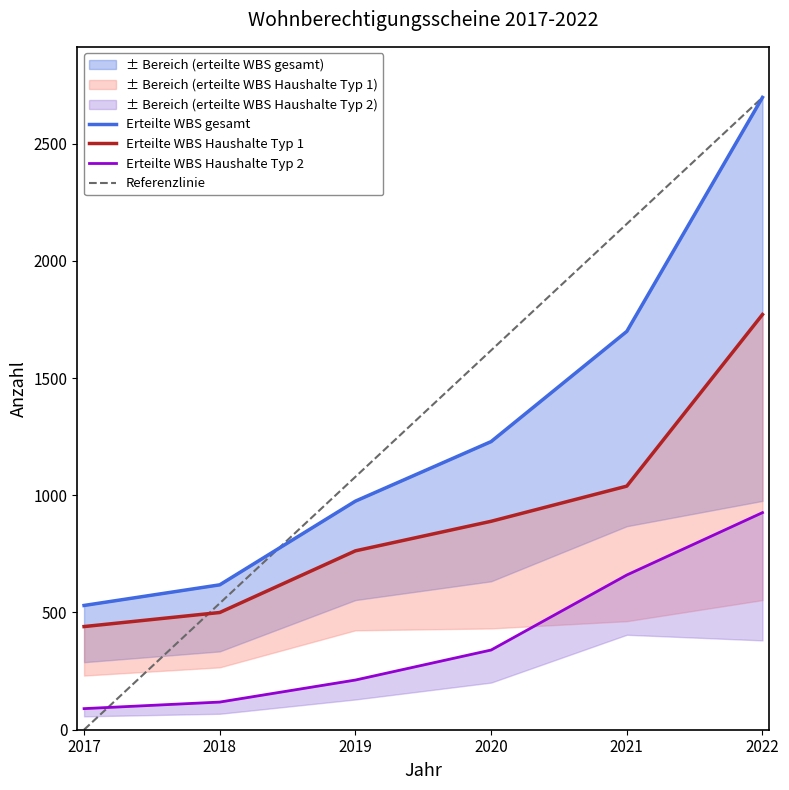

Reading left to right, list all the values displayed in this chart.

Erteilte WBS gesamt: 2017=530.0	2018=618.0	2019=975.0	2020=1229.0	2021=1699.0	2022=2697.0
Erteilte WBS Haushalte Typ 1: 2017=440.0	2018=500.0	2019=763.0	2020=889.0	2021=1039.0	2022=1771.0
Erteilte WBS Haushalte Typ 2: 2017=90.0	2018=118.0	2019=212.0	2020=340.0	2021=660.0	2022=926.0
Referenzlinie: 2017=0.0	2018=539.4	2019=1078.8	2020=1618.2	2021=2157.6	2022=2697.0